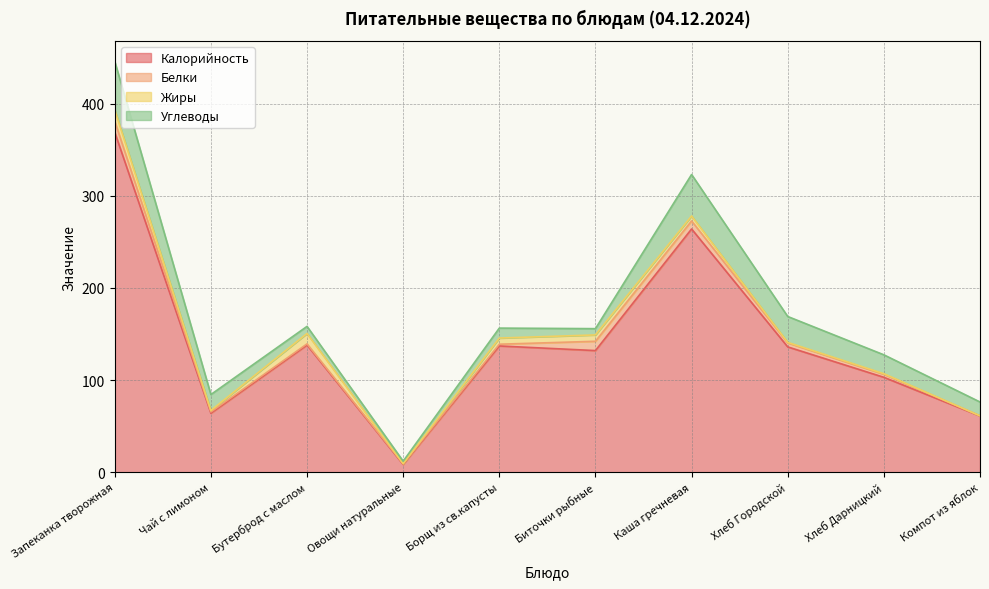

After their last crossing, which series has the higher values: Углеводы or Белки?

Углеводы